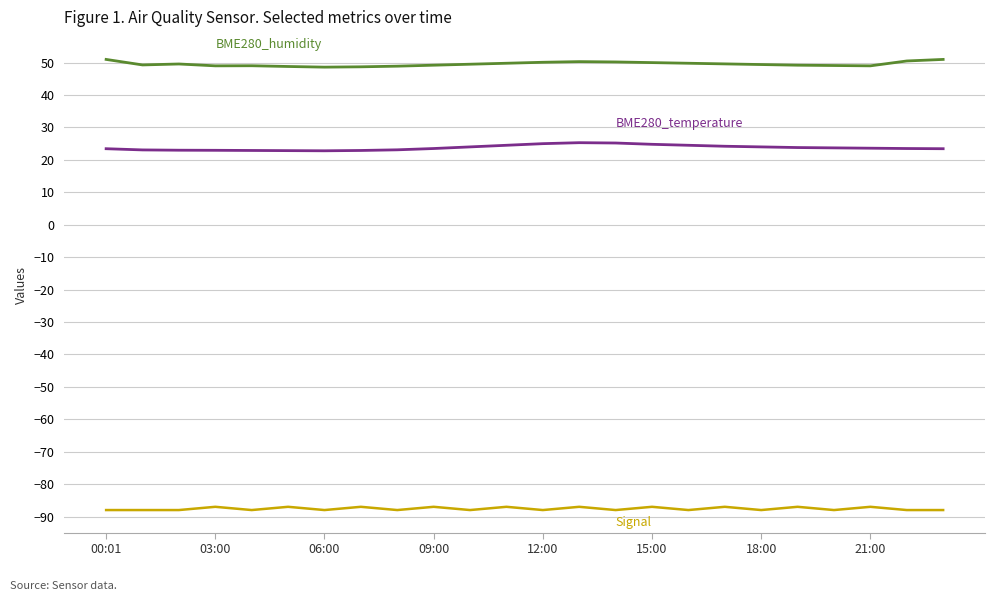

What is the maximum value shown in the chart?

51.0